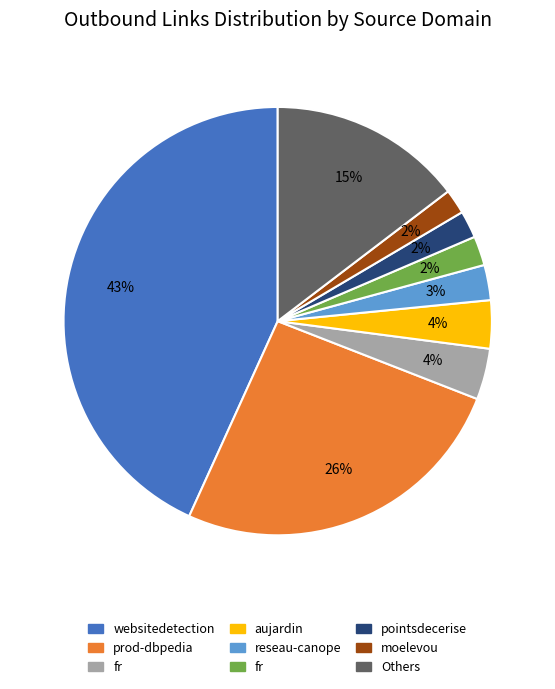

How many slices are in this pie chart?

9